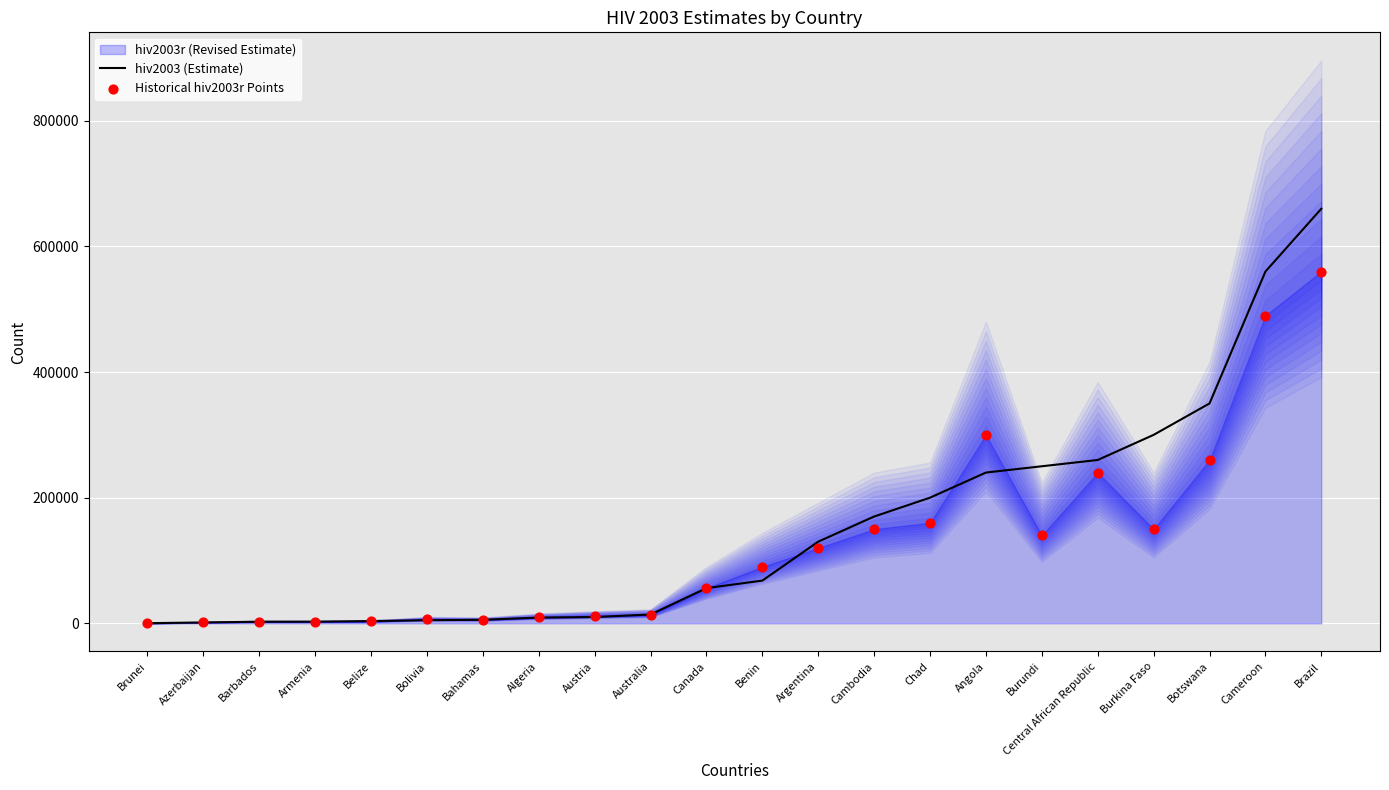

Which series contains the lowest Y value?

Historical hiv2003r Points